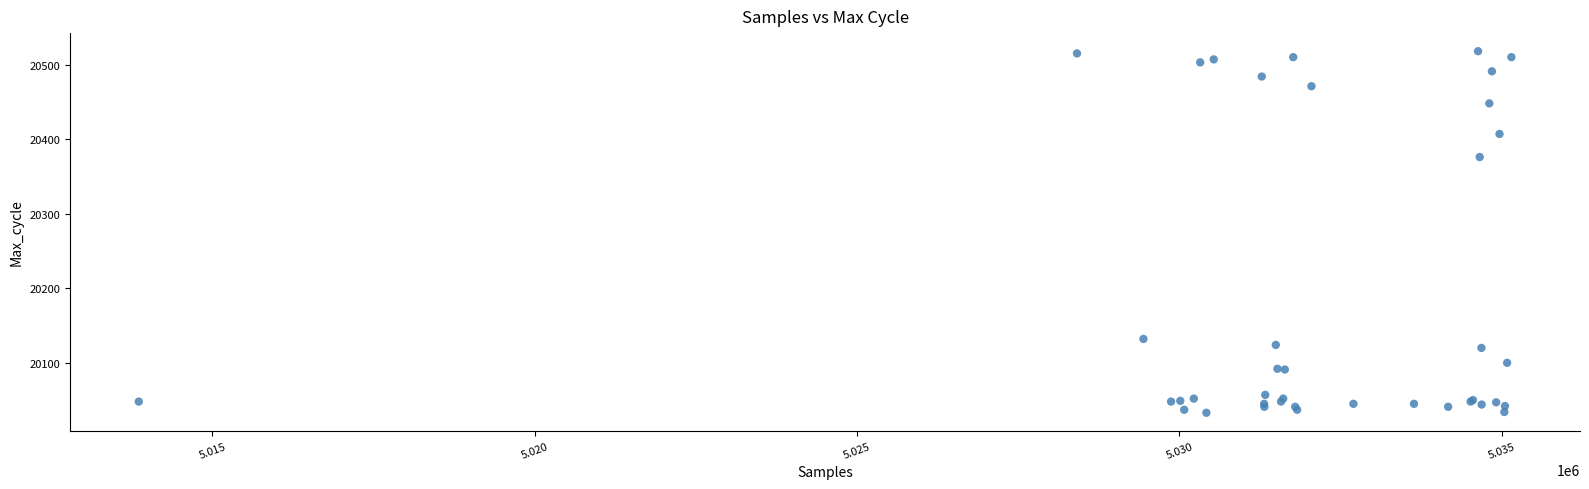

What Y value in the scatter plot is closest to 20275?

20376